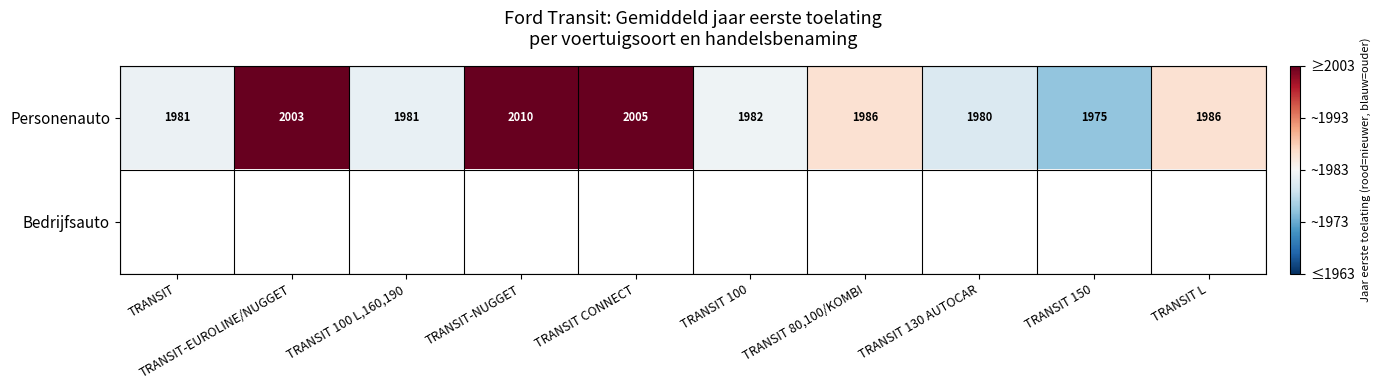

How many data points in Personenauto are less than 1986?

5